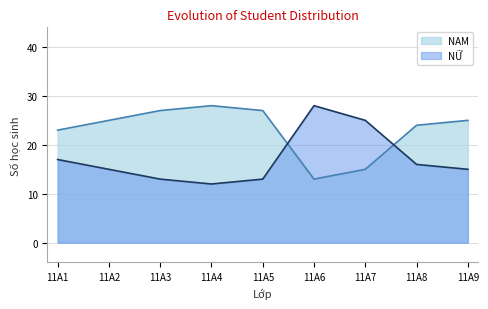

True or false: NỮ has more than 1 points higher than both neighbors.

False